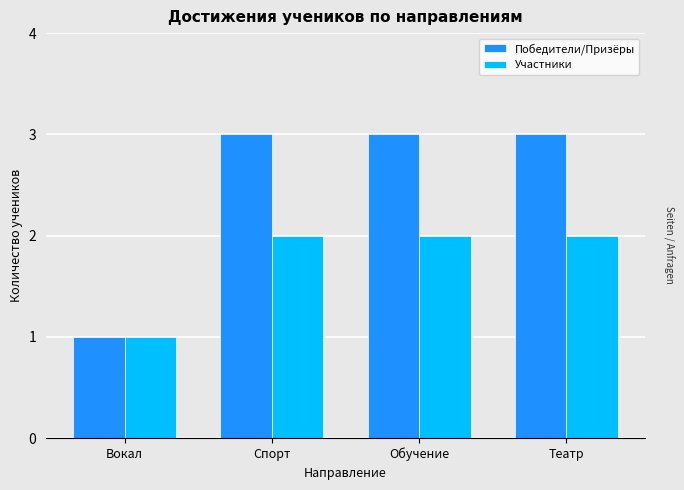

What is the smallest value displayed?

1